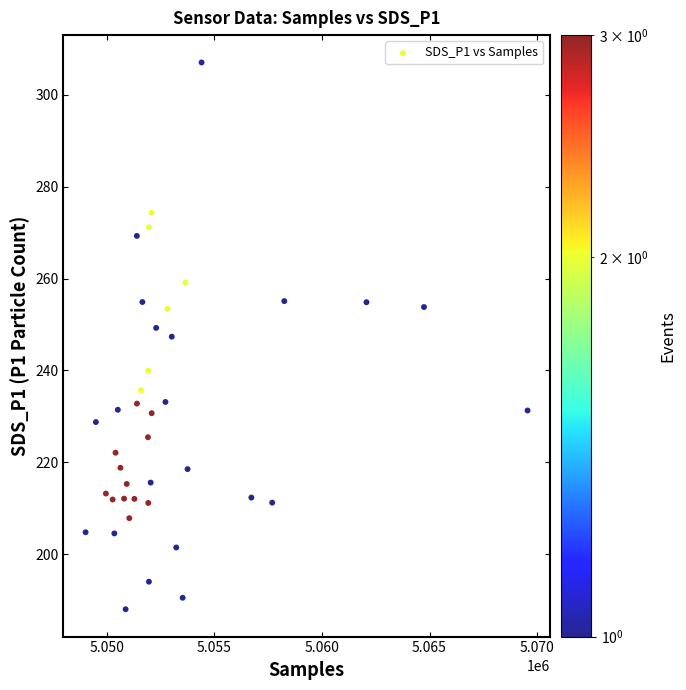

What is the range of Y values (max minus min)?

119.1